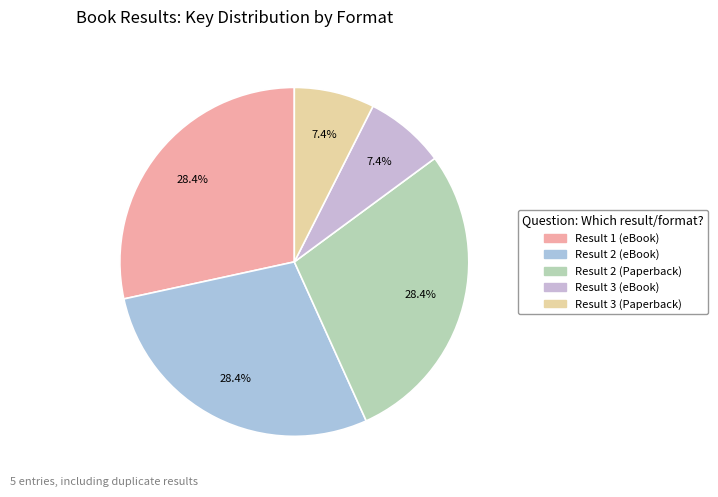

How many segments does this pie chart have?

5